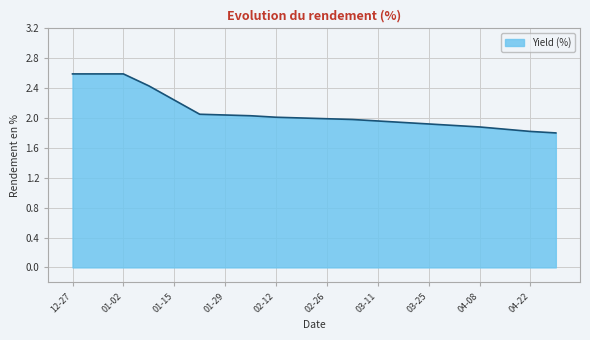

What is the smallest value displayed?

1.8